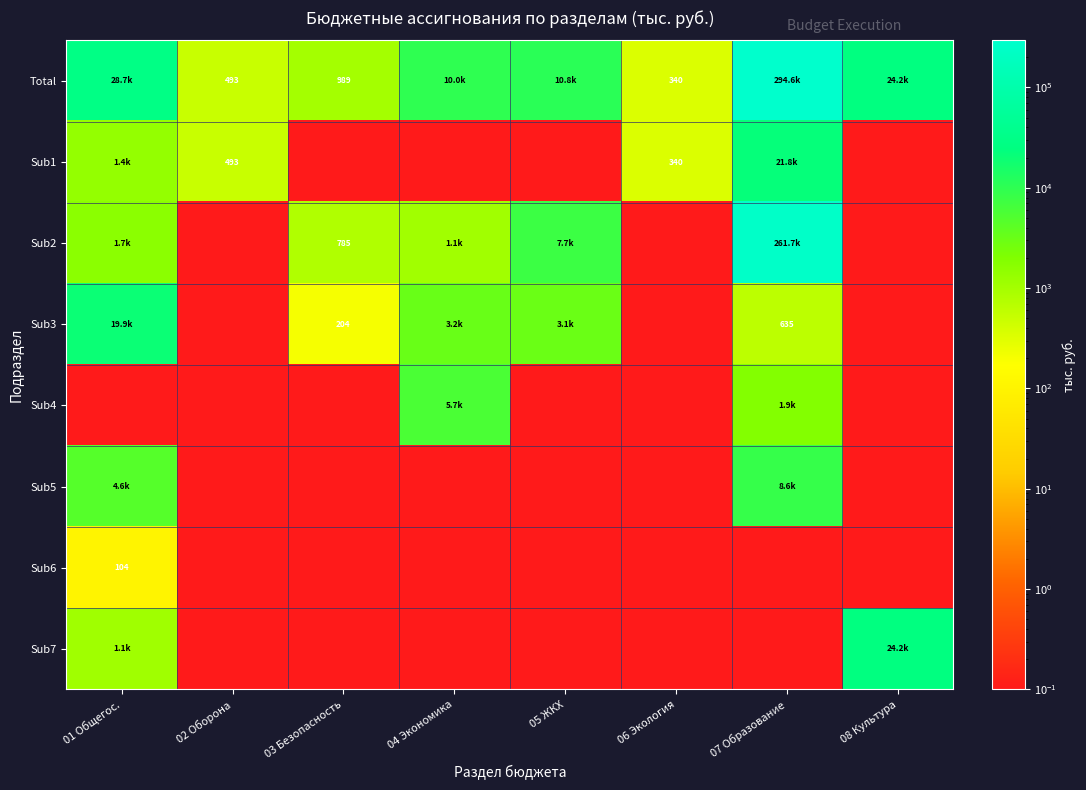

What value does the Sub4 series have at 04 Экономика?

5680.3